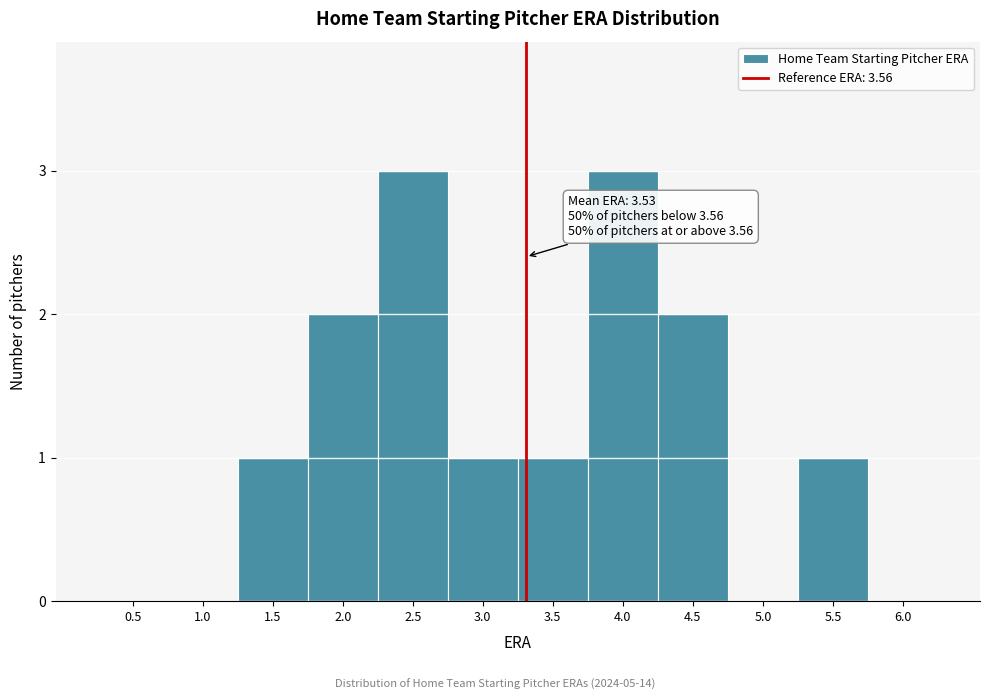

Reading left to right, list all the values displayed in this chart.

0.5=0	1.0=0	1.5=1	2.0=2	2.5=3	3.0=1	3.5=1	4.0=3	4.5=2	5.0=0	5.5=1	6.0=0